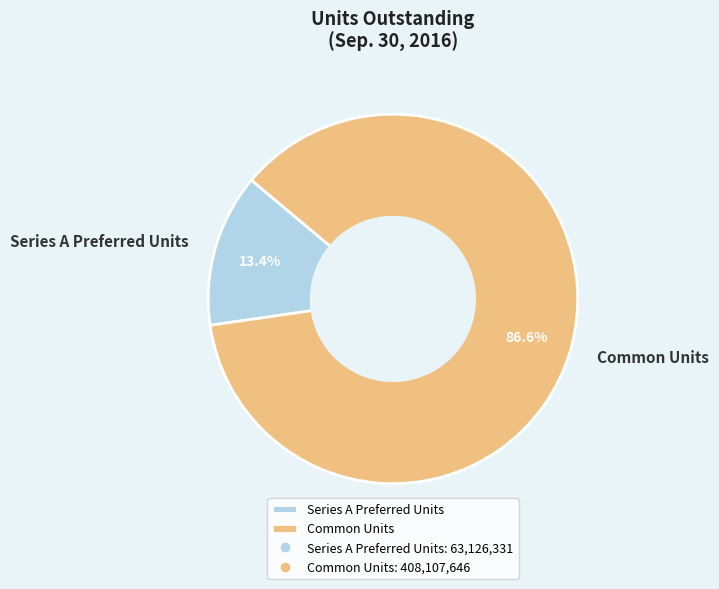

True or false: Common Units accounts for 87% of the total.

True